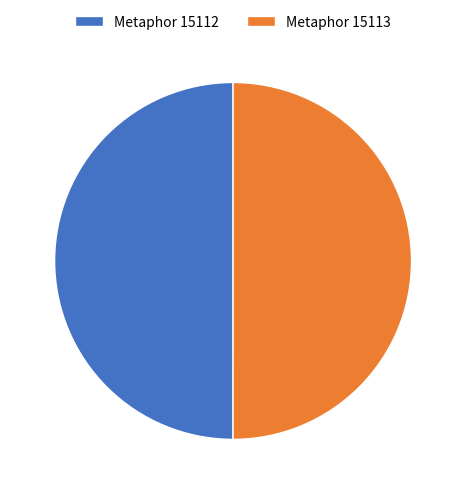

Do Metaphor 15112 and Metaphor 15113 together represent more than half of the pie?

Yes